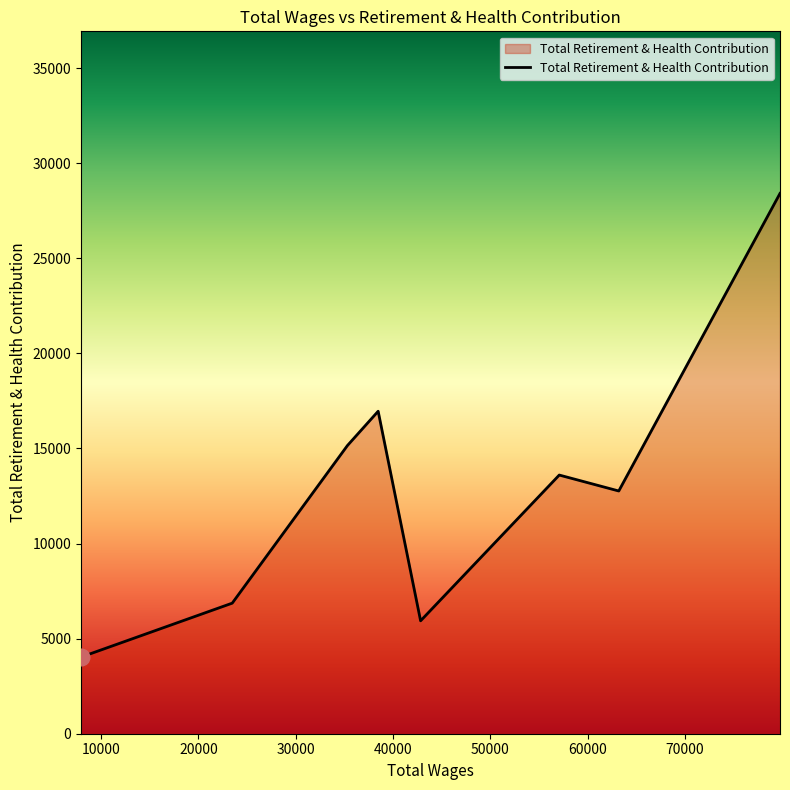

How many interior local valleys (lower than both neighbors) does the data have?

2